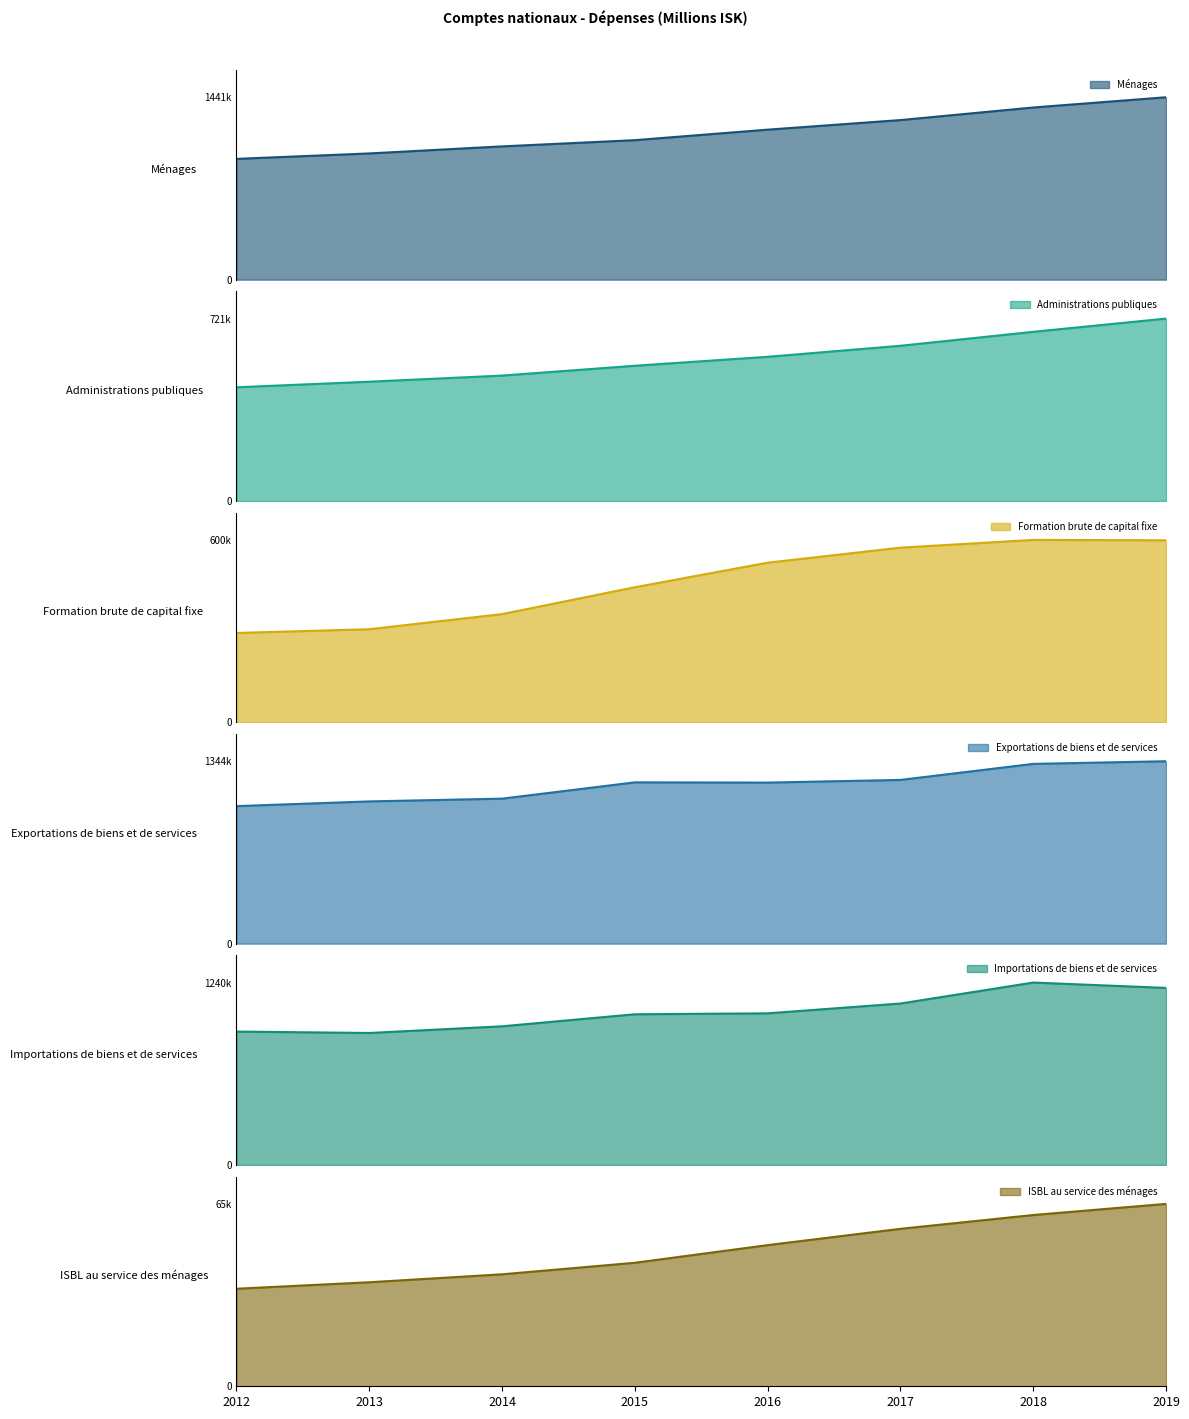

True or false: Formation brute de capital fixe has a value of 607880.3 at 2014.

False